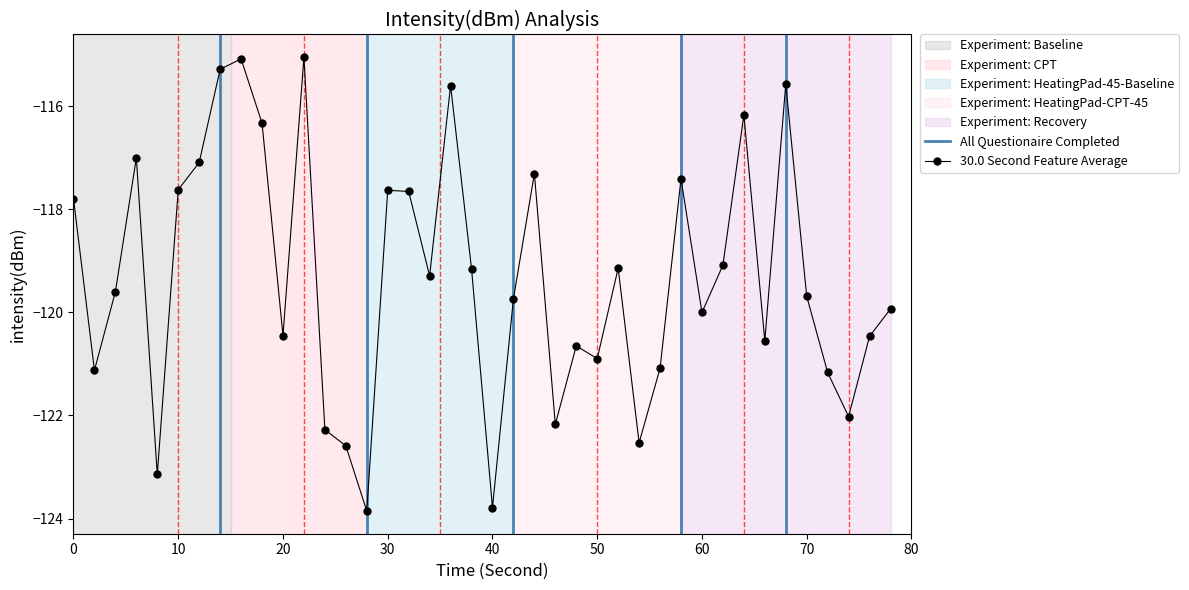

What is the maximum value for 30.0 Second Feature Average?

-115.1